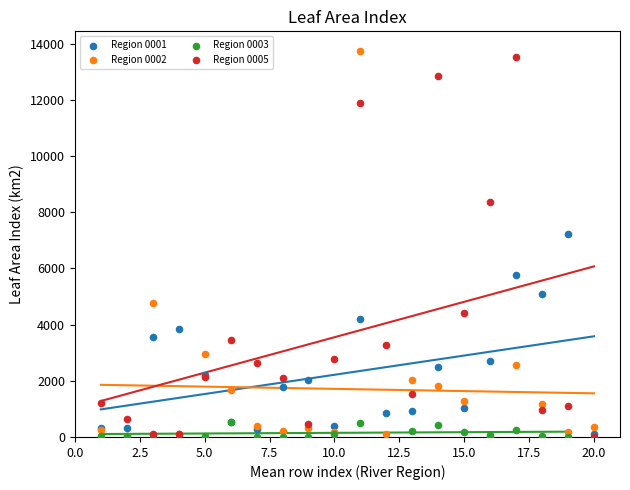

Which series has the widest spread of Y values?

Region 0002